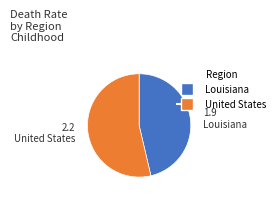

Between Louisiana and United States, which is larger?

United States